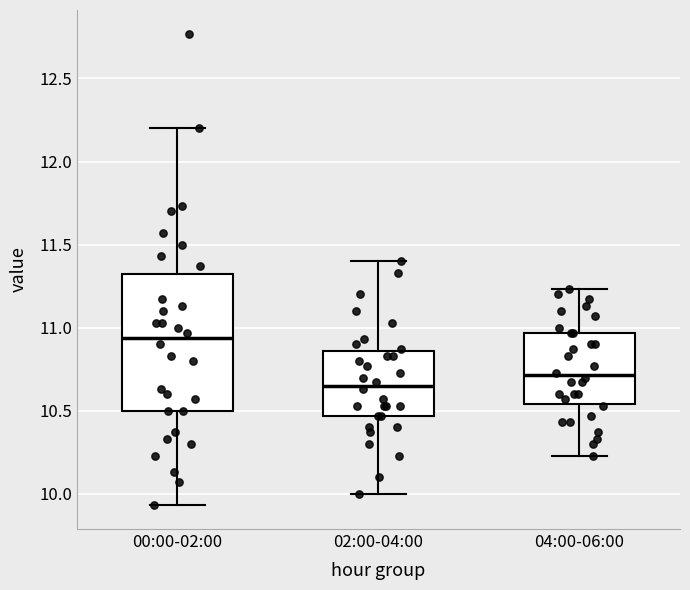

Which box is the tallest, from its lower edge to its upper edge?

00:00-02:00